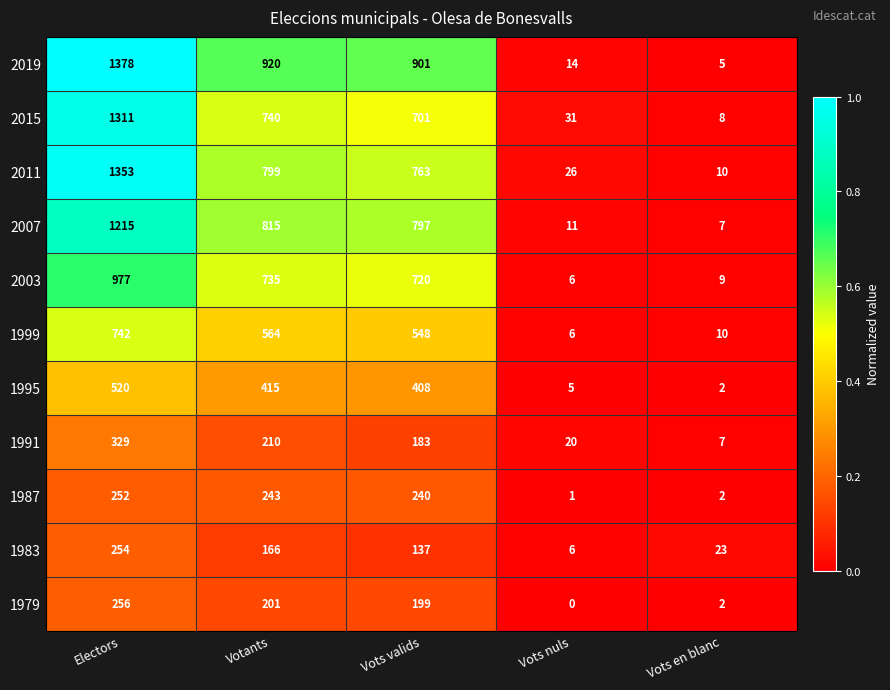

Rank the series by their maximum value, from lowest to highest.

1987, 1983, 1979, 1991, 1995, 1999, 2003, 2007, 2015, 2011, 2019